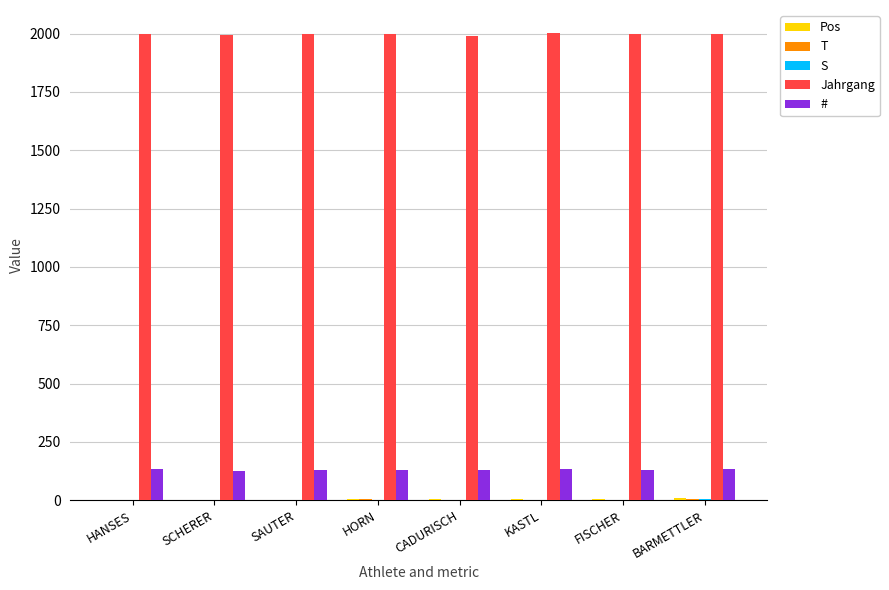

Which series has the largest total across all categories?

Jahrgang